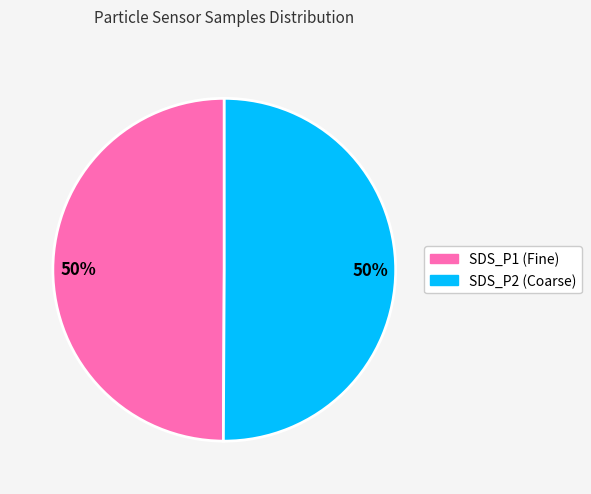

How many segments does this pie chart have?

2